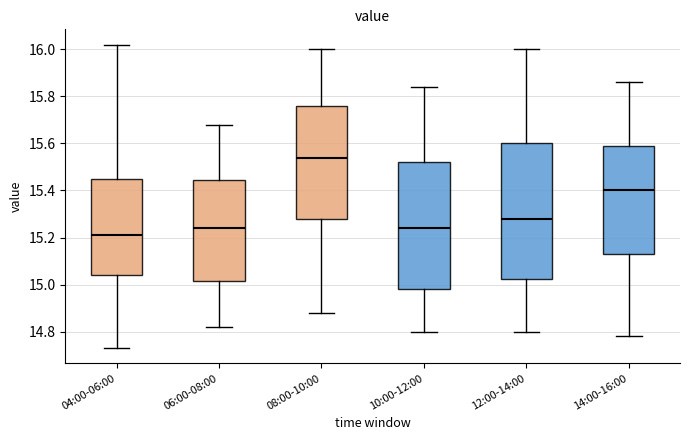

Reading left to right, transcribe this box plot: for each box, give where its median line is, the range the box spans, and where its two whiskers end, as read against the y-axis. The values are not printed on the chart, so give them approximately, as read against the axis.

04:00-06:00: median 15.22, box 15.04 to 15.46, whiskers 14.74 to 16.02
06:00-08:00: median 15.24, box 15.02 to 15.44, whiskers 14.82 to 15.68
08:00-10:00: median 15.54, box 15.28 to 15.76, whiskers 14.88 to 16.00
10:00-12:00: median 15.24, box 14.98 to 15.52, whiskers 14.80 to 15.84
12:00-14:00: median 15.28, box 15.02 to 15.60, whiskers 14.80 to 16.00
14:00-16:00: median 15.40, box 15.14 to 15.60, whiskers 14.78 to 15.86